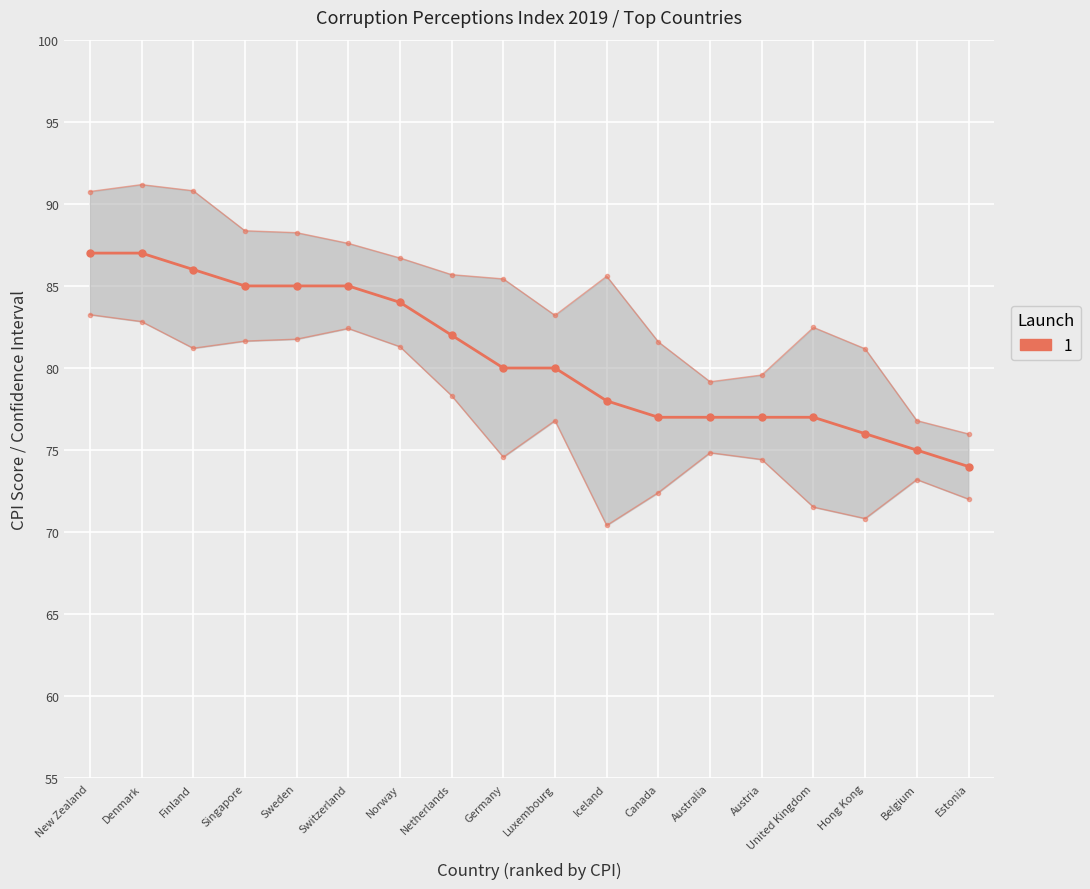

How many lines are shown in the chart?

1